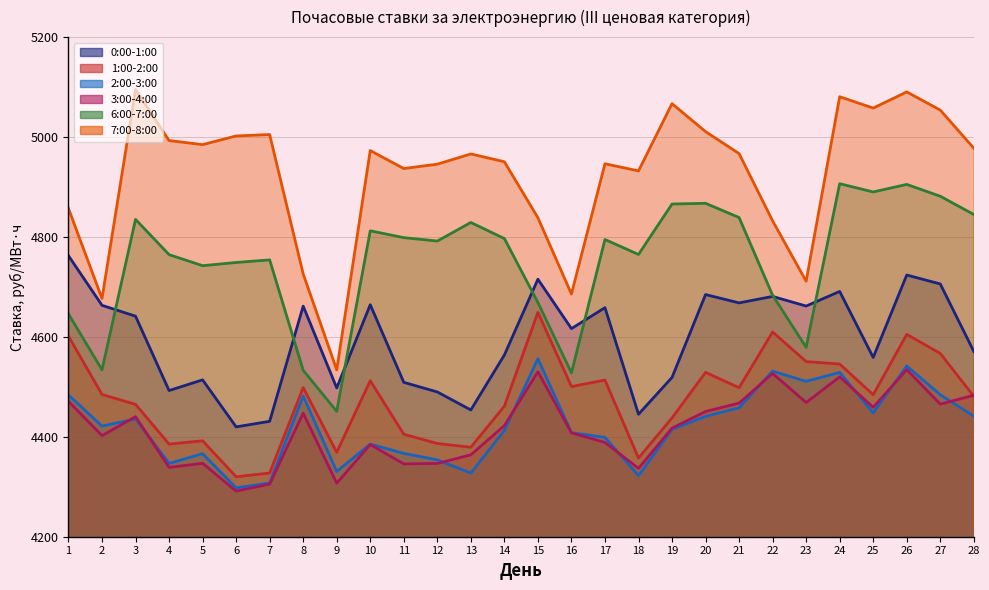

What is the sum of all 6:00-7:00 values?

133056.7